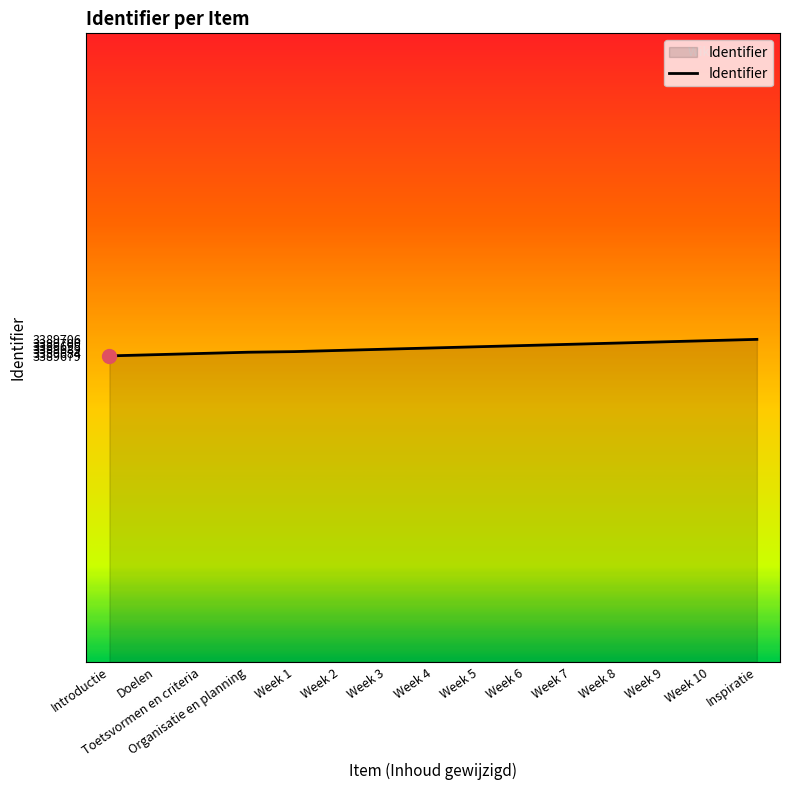

What is the maximum value shown in the chart?

3389706